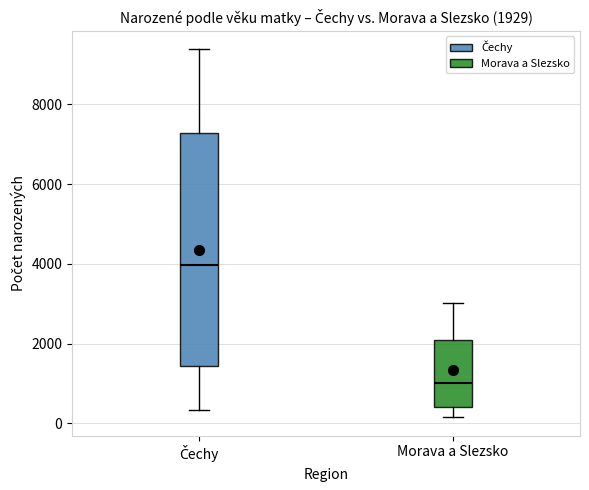

Which box's median line is the lowest?

Morava a Slezsko